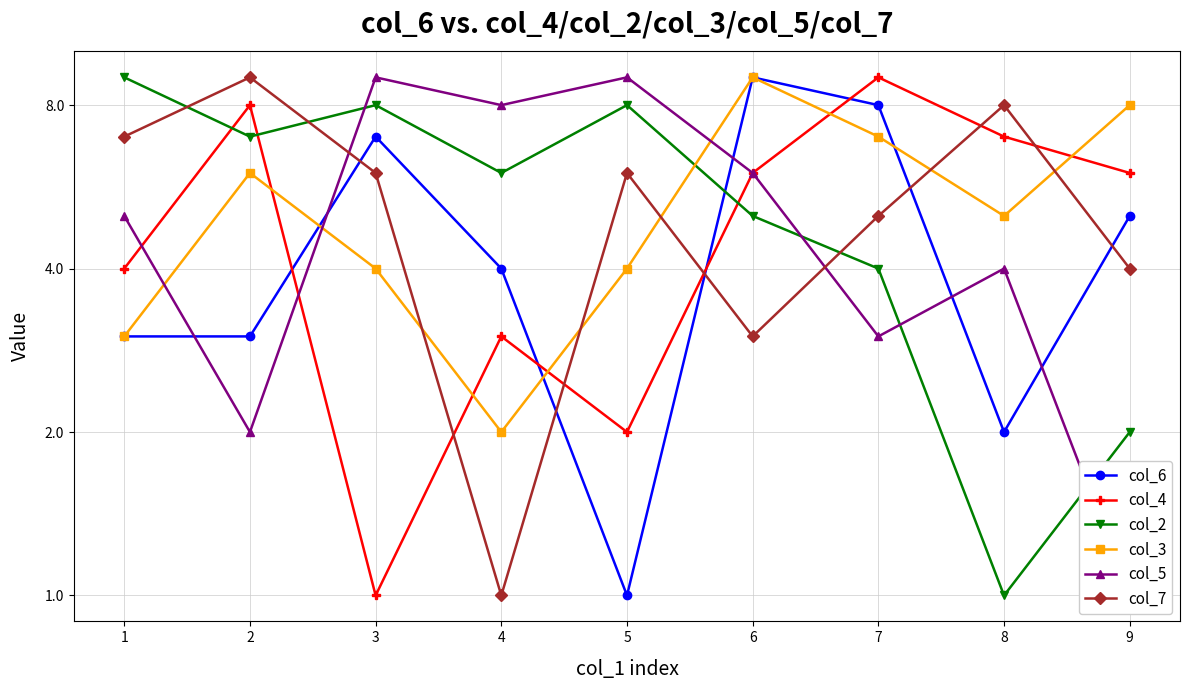

Is it true that col_4 equals 1 at 3?

False